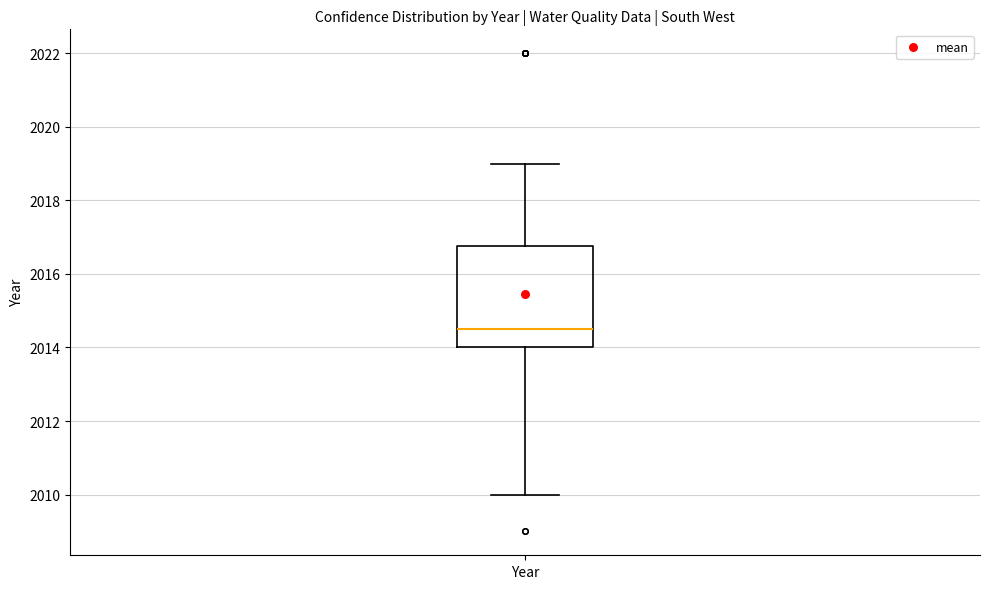

Transcribe this box plot: give where the median line is, the range the box spans, and where the two whiskers end, as read against the y-axis. The values are not printed on the chart, so give them approximately, as read against the axis.

median 2014.6, box 2014.0 to 2016.8, whiskers 2010.0 to 2019.0